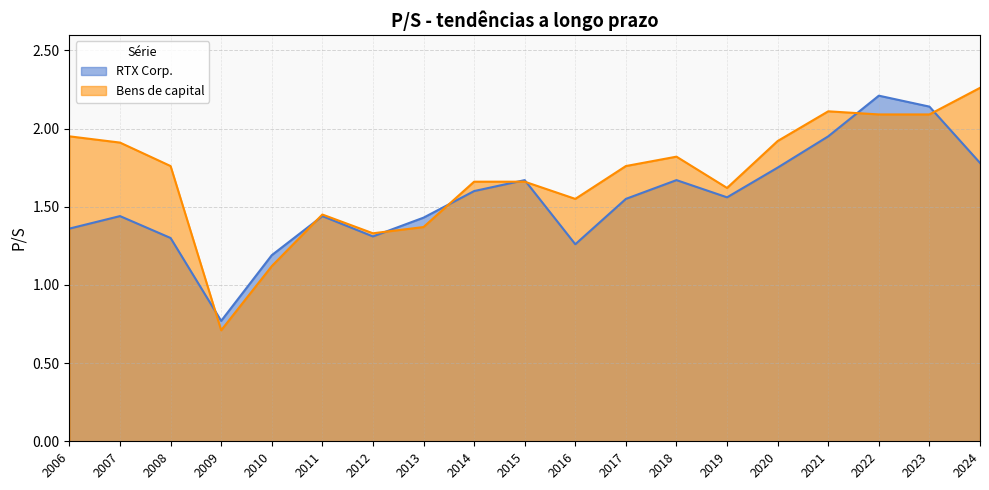

How many distinct data groups are displayed?

2